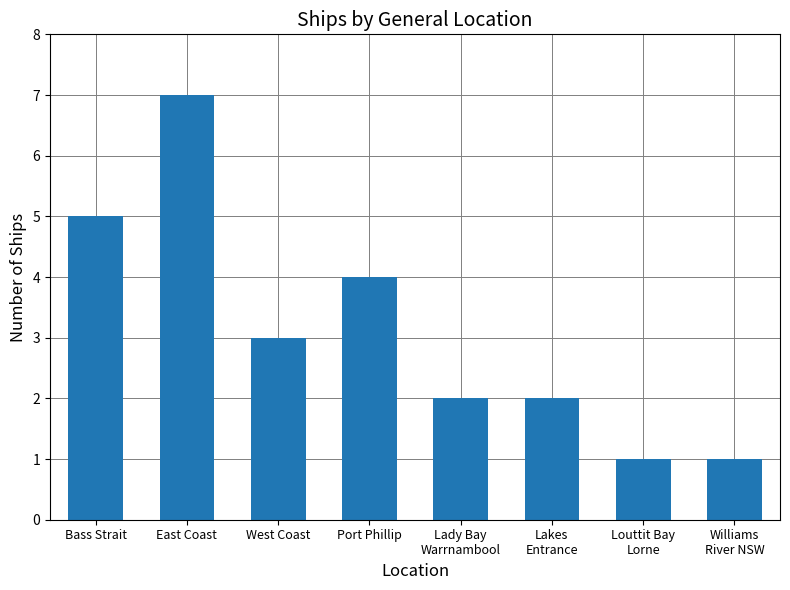

Reading left to right, transcribe all the data shown in this chart.

Bass Strait=5	East Coast=7	West Coast=3	Port Phillip=4	Lady Bay
Warrnambool=2	Lakes
Entrance=2	Louttit Bay
Lorne=1	Williams
River NSW=1